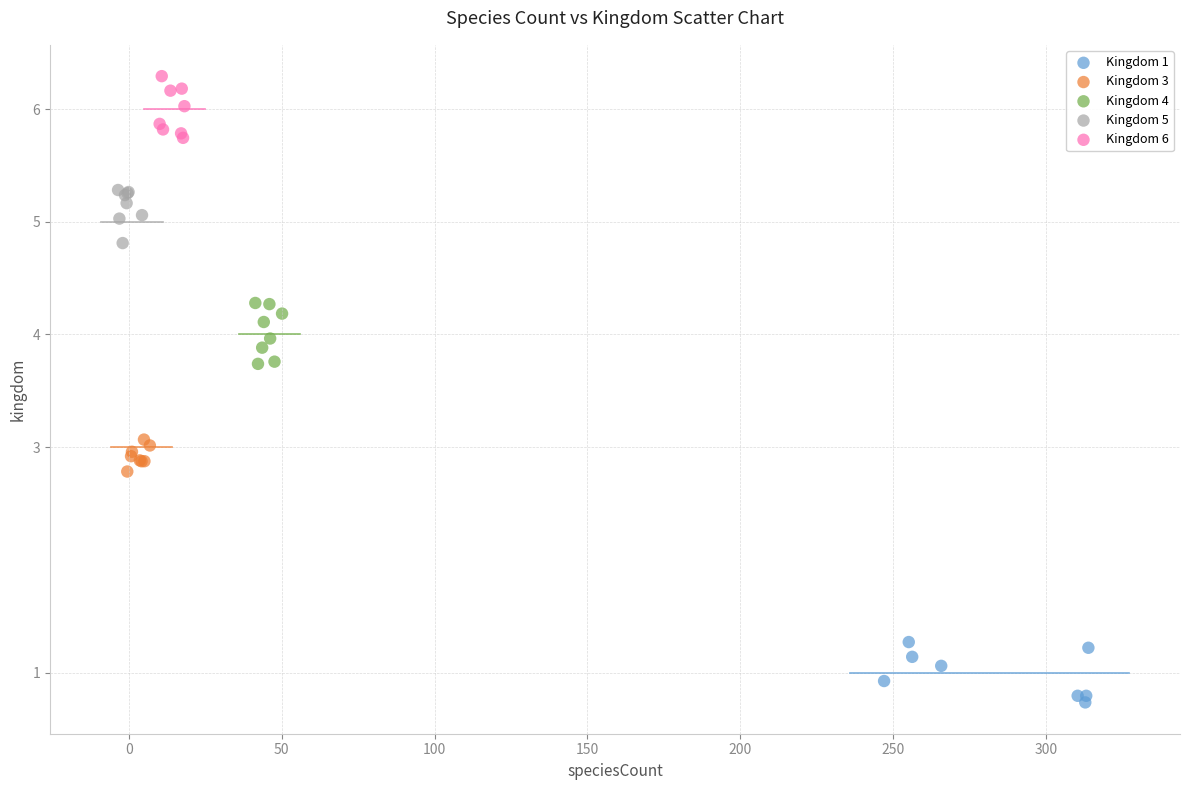

Which series reaches the maximum Y coordinate?

Kingdom 6